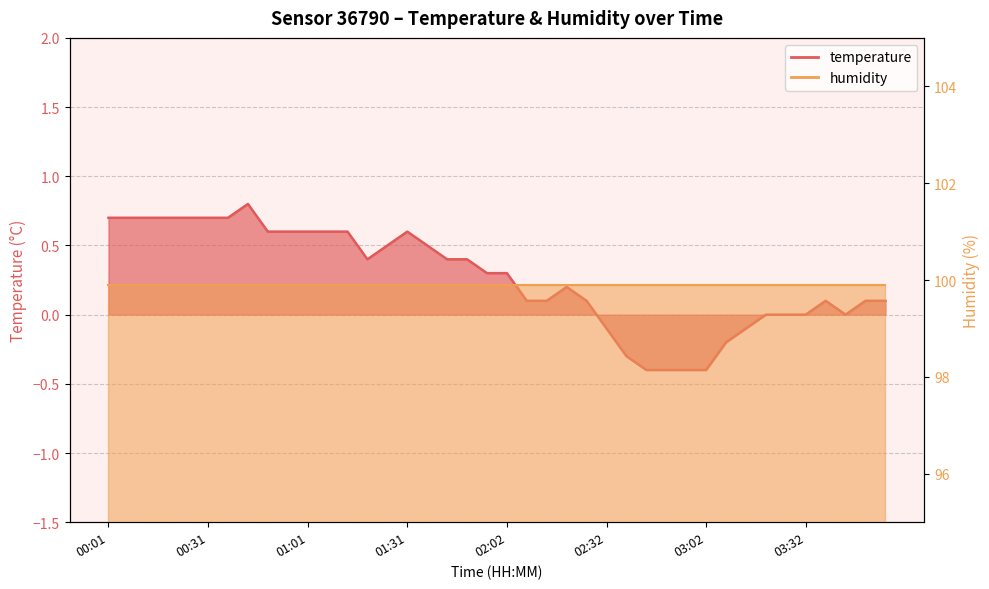

The value at 01:37 is 0.5. True or false?

True